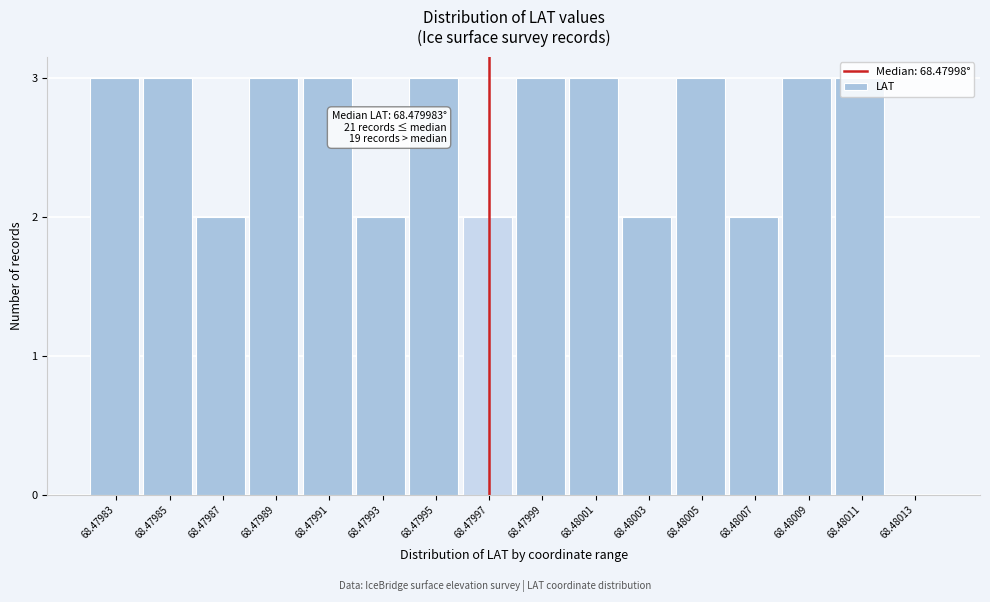

What is the ratio of the value at 68.48003 to the value at 68.47995?

0.7